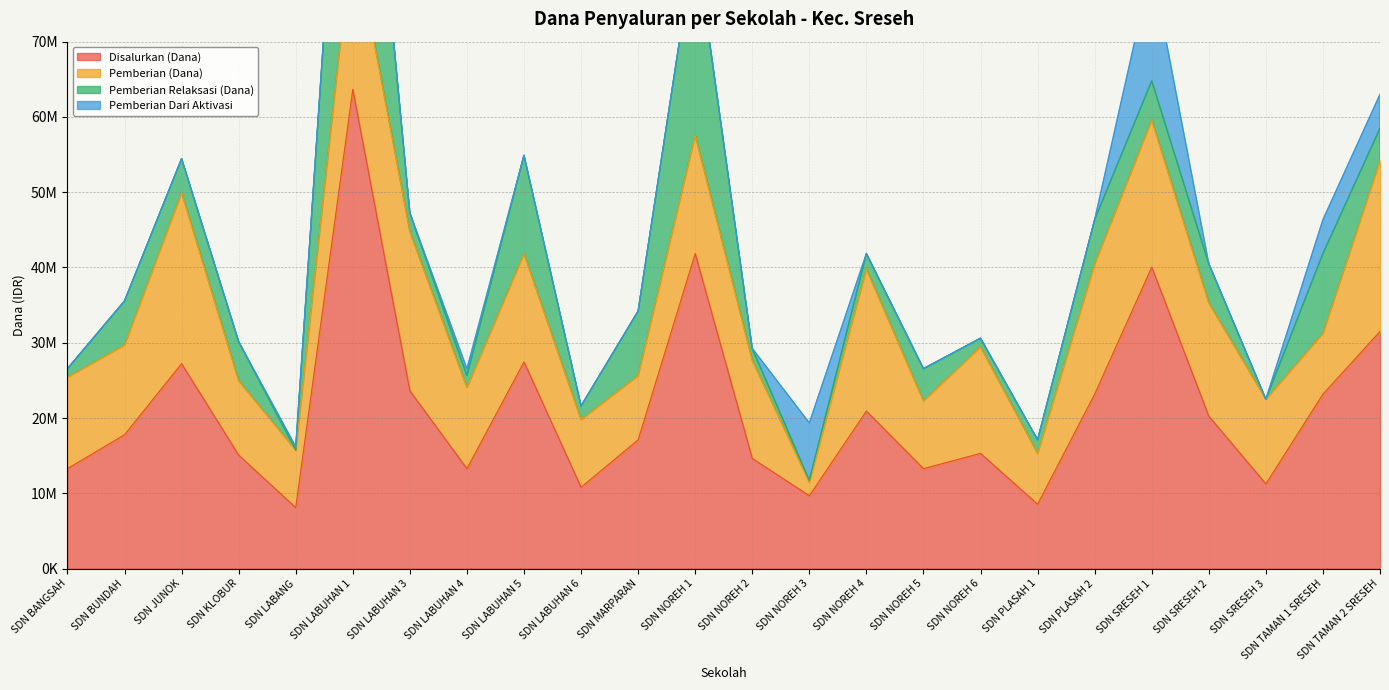

What is the difference between the maximum and minimum values in the Pemberian Relaksasi (Dana) series?

42300000